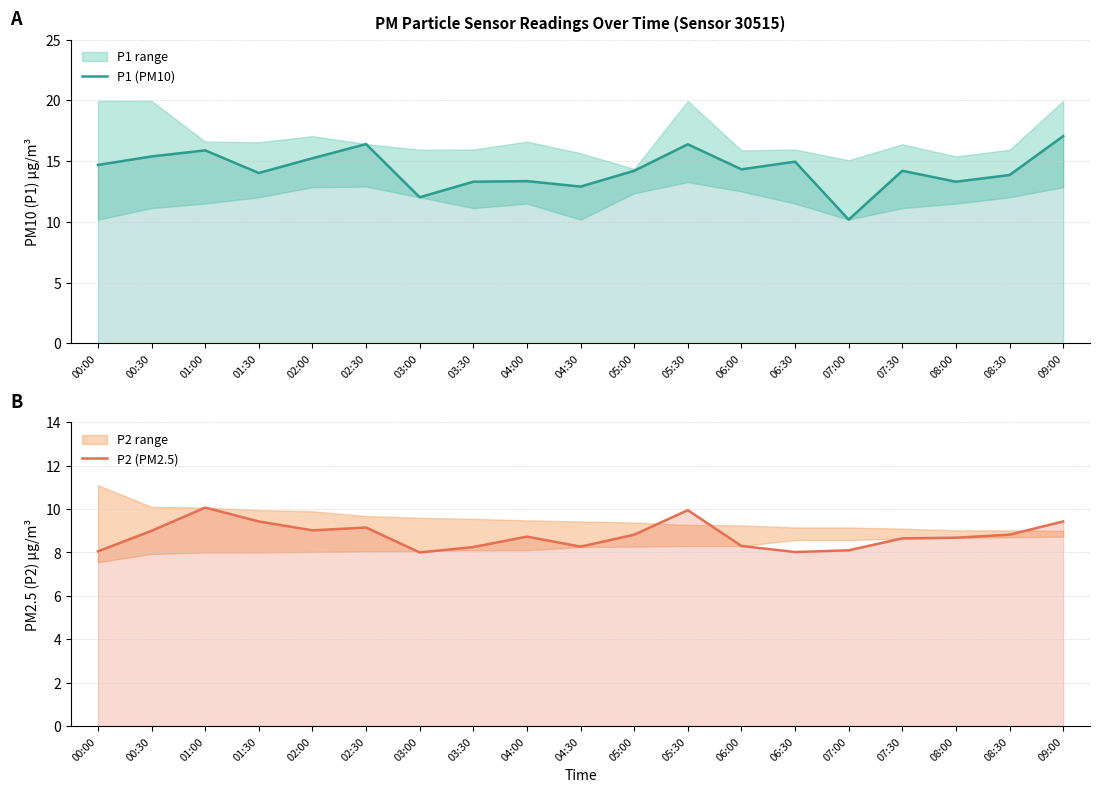

Where is P2 (PM2.5) nearest to the value 9?

00:30